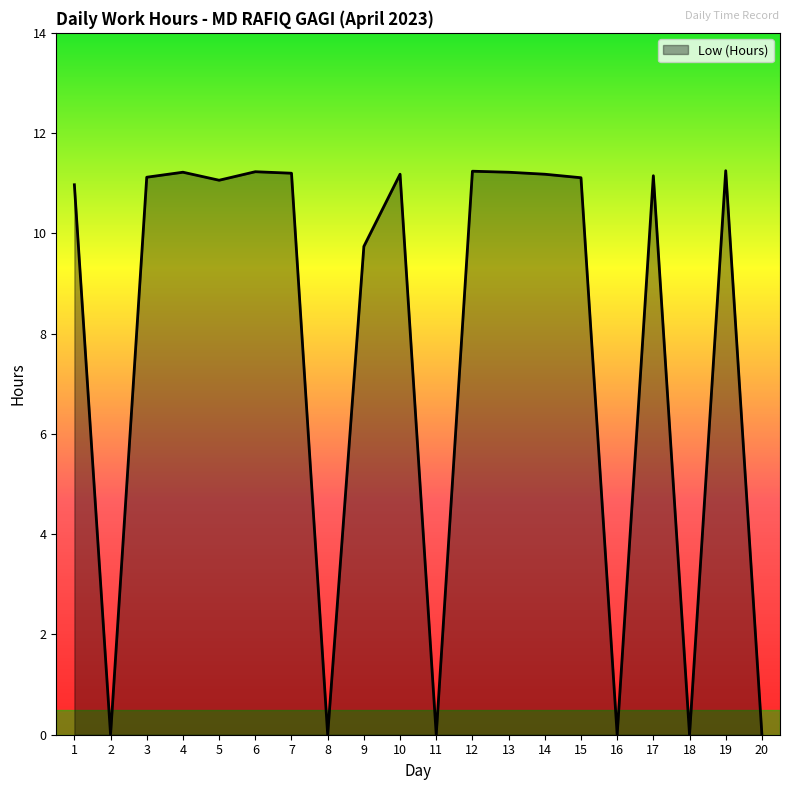

What is the difference between the values at 16 and 7?

11.2